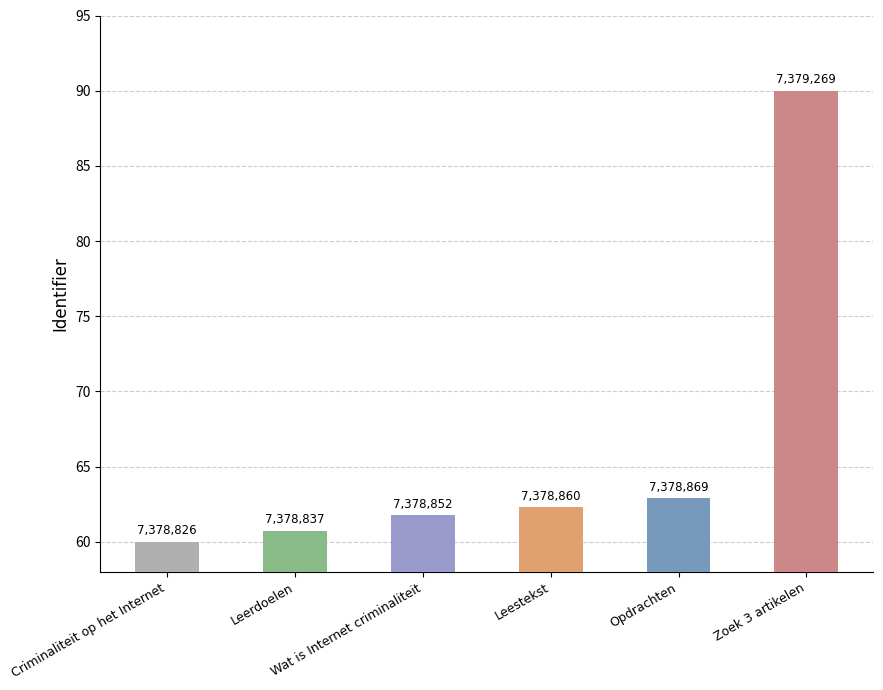

Are the bars horizontal?

No